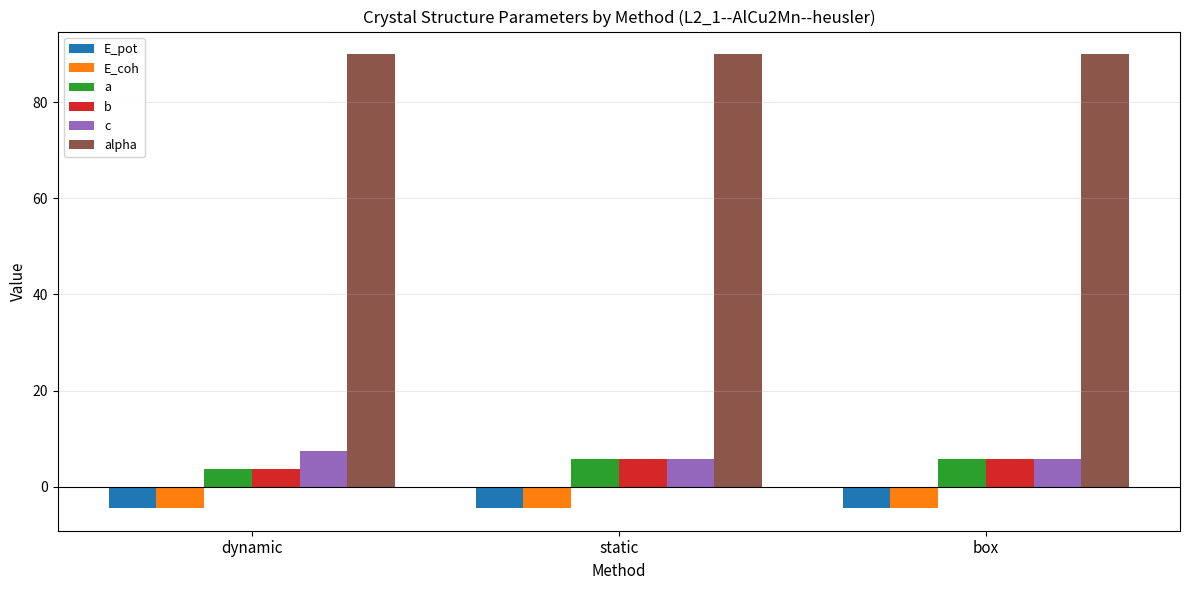

Reading left to right, what are all the values shown in this chart?

E_pot: -4.4	-4.4	-4.4
E_coh: -4.4	-4.4	-4.4
a: 3.7	5.8	5.8
b: 3.7	5.8	5.8
c: 7.4	5.8	5.8
alpha: 90.0	90.0	90.0